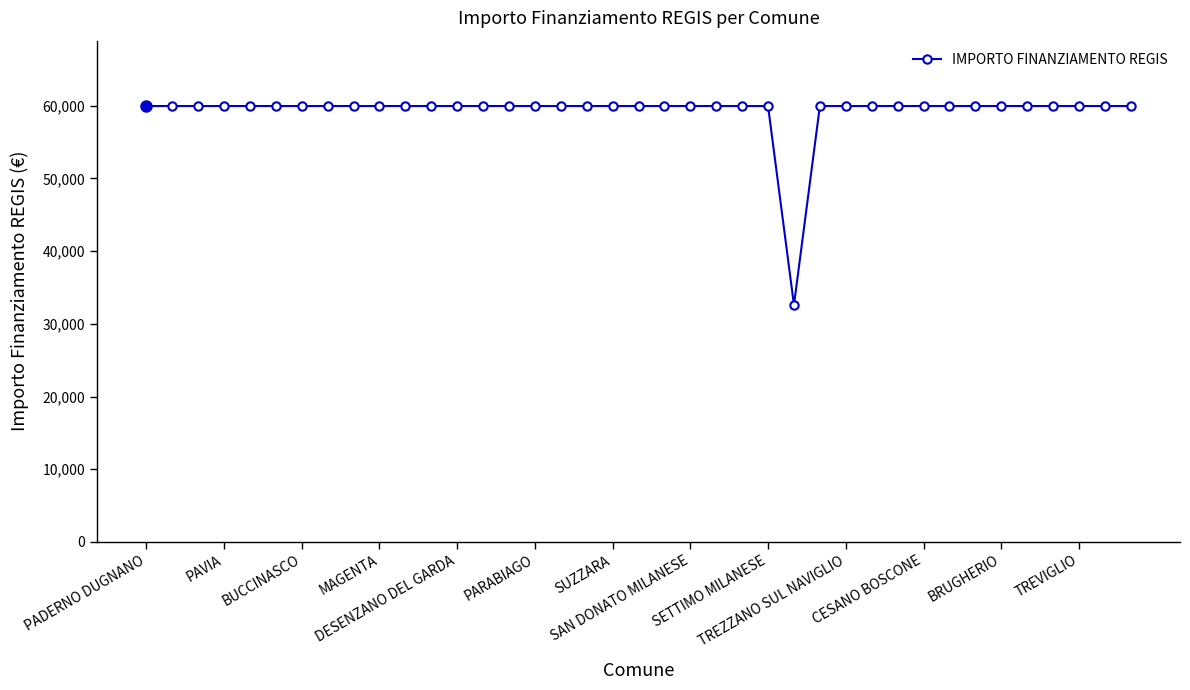

What is the average value?

59264